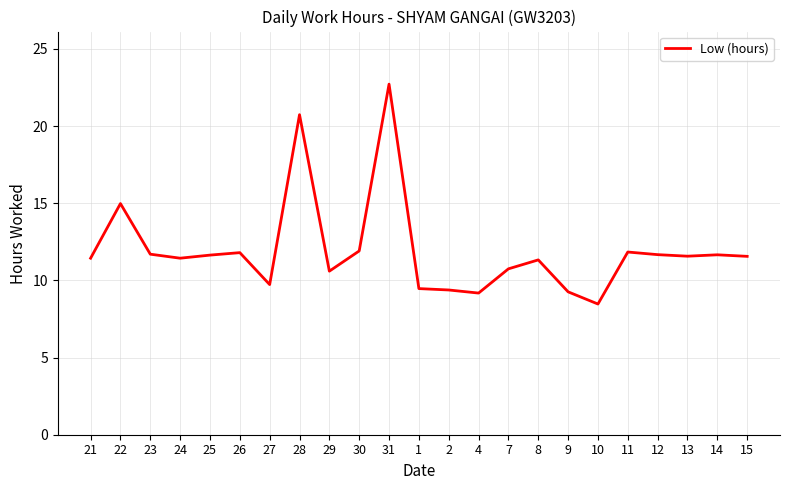

Is it true that the value at 24 is 11.4?

True